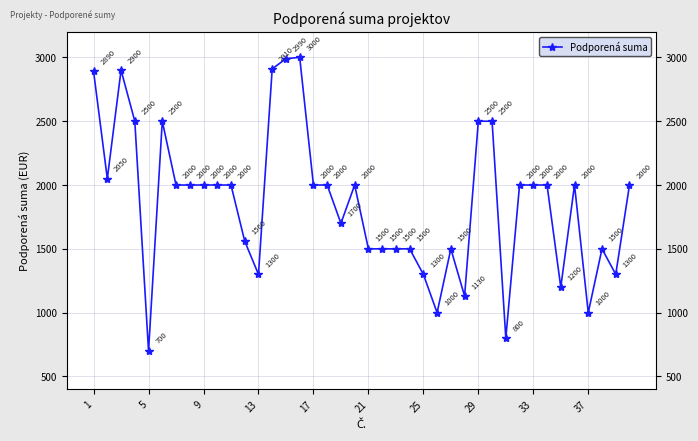

True or false: the data has more than 2 interior local peaks.

True